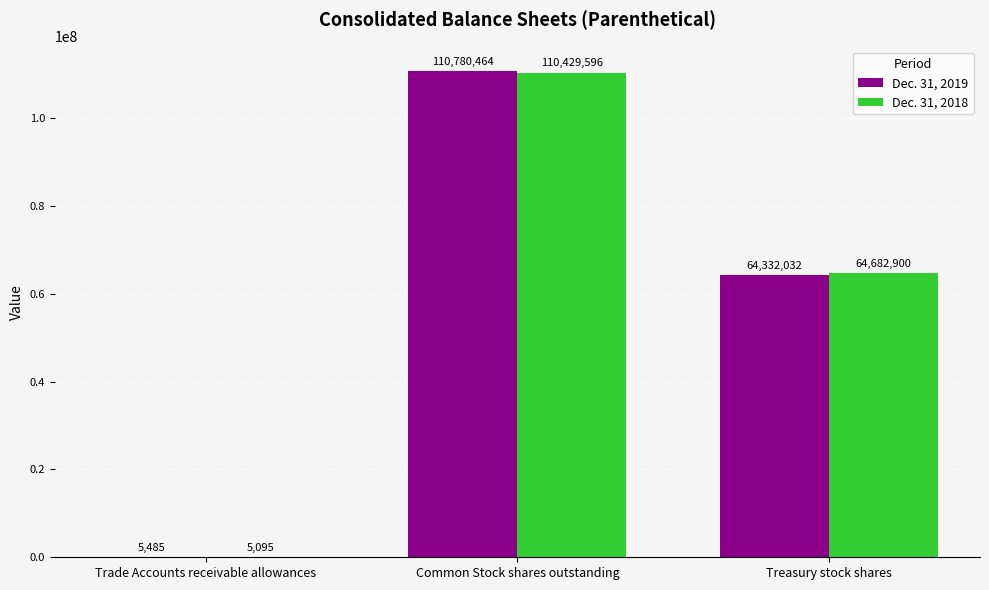

At which label does Dec. 31, 2019 first exceed 64332032?

Common Stock shares outstanding